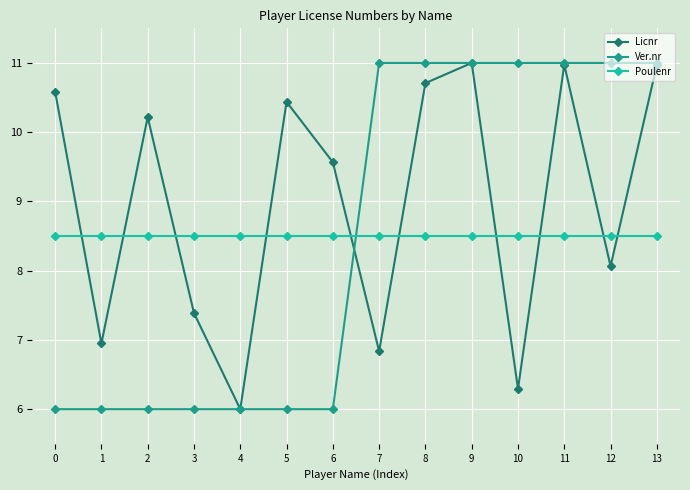

How many categories are shown in the chart?

14